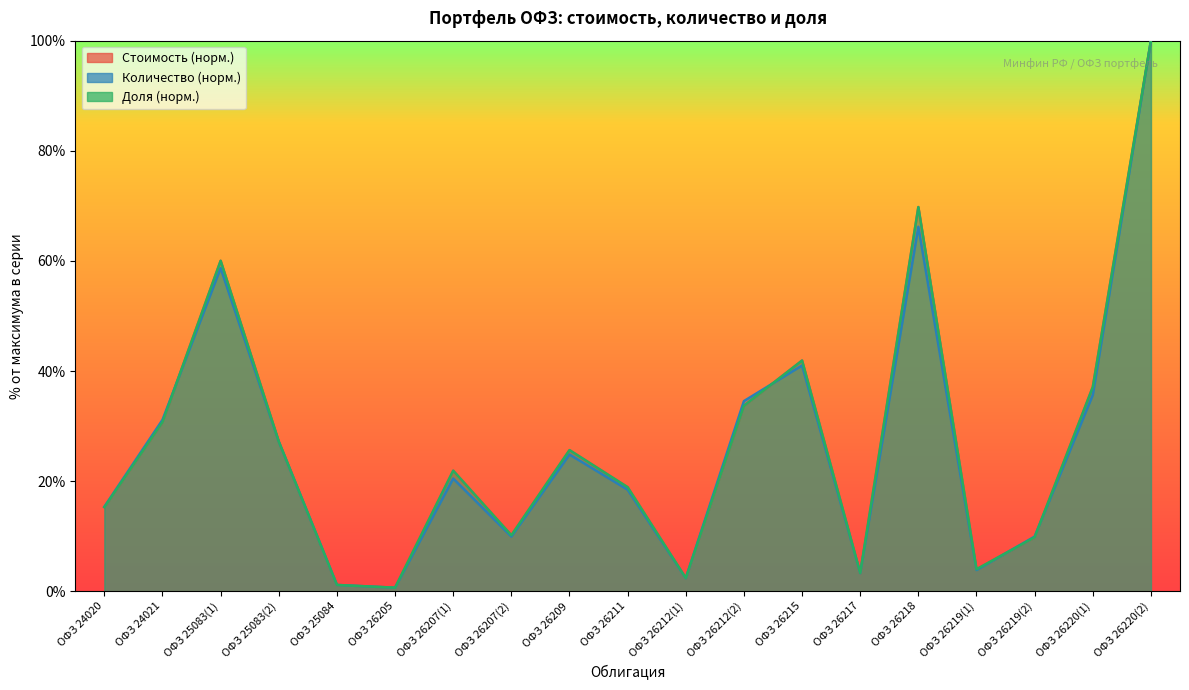

How many data points does each series have?

19